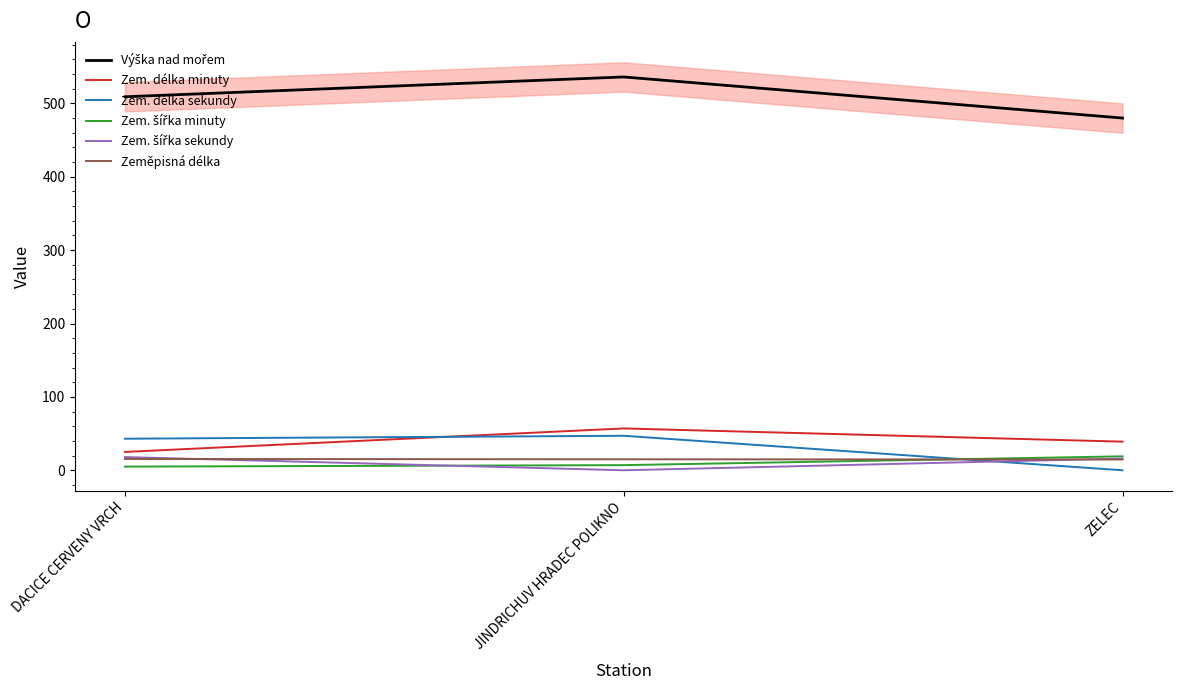

True or false: Zem. šířka minuty has a value of 19.0 at ZELEC.

True